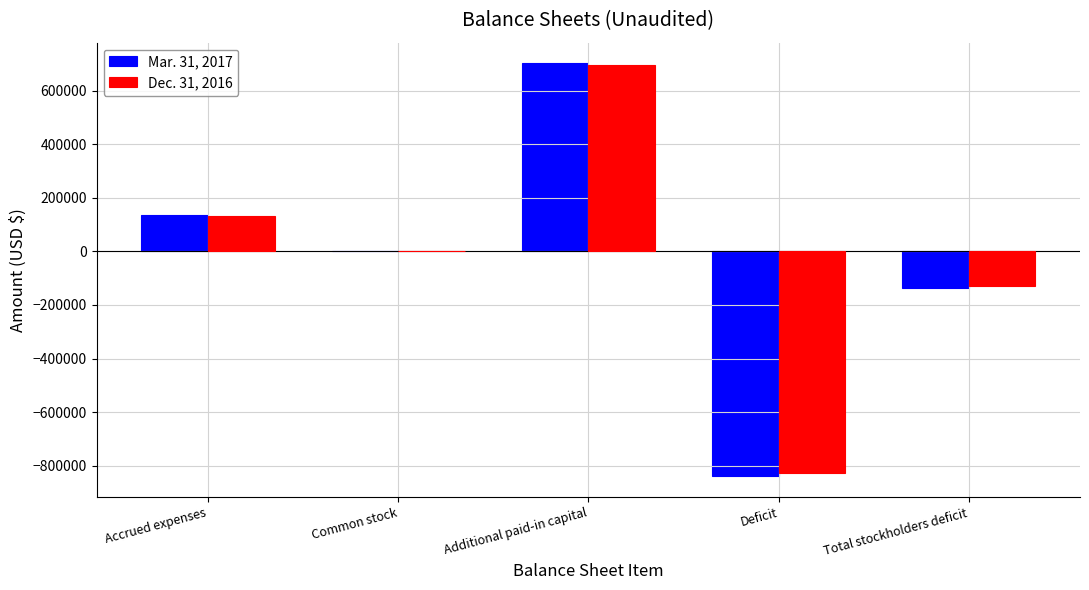

At which category is the sum across all series the highest?

Additional paid-in capital